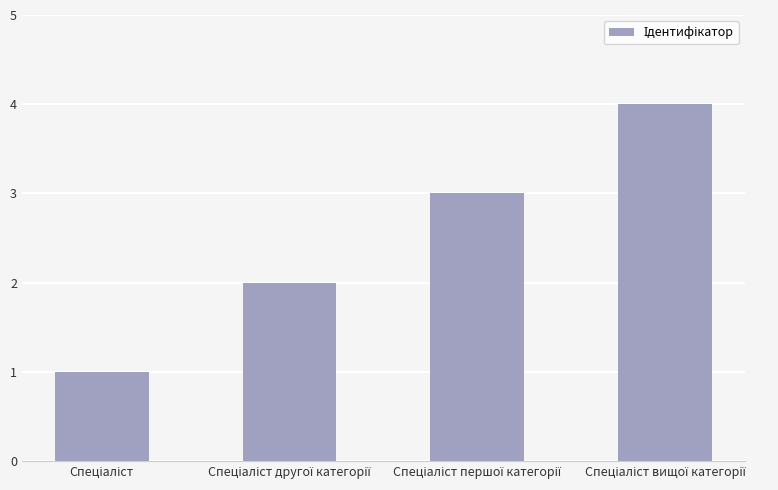

Reading left to right, extract all data points from this chart.

1	2	3	4